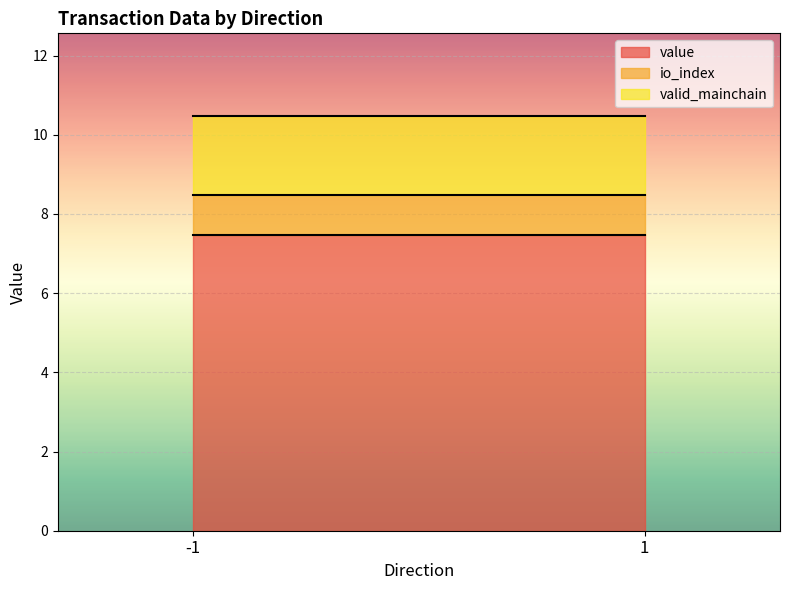

Reading left to right, transcribe the values for value.

-1=7.5	1=7.5